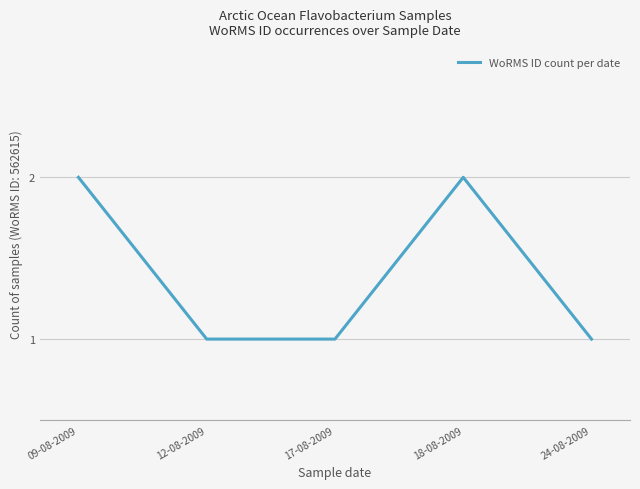

Reading left to right, what are all the values shown in this chart?

09-08-2009=2	12-08-2009=1	17-08-2009=1	18-08-2009=2	24-08-2009=1